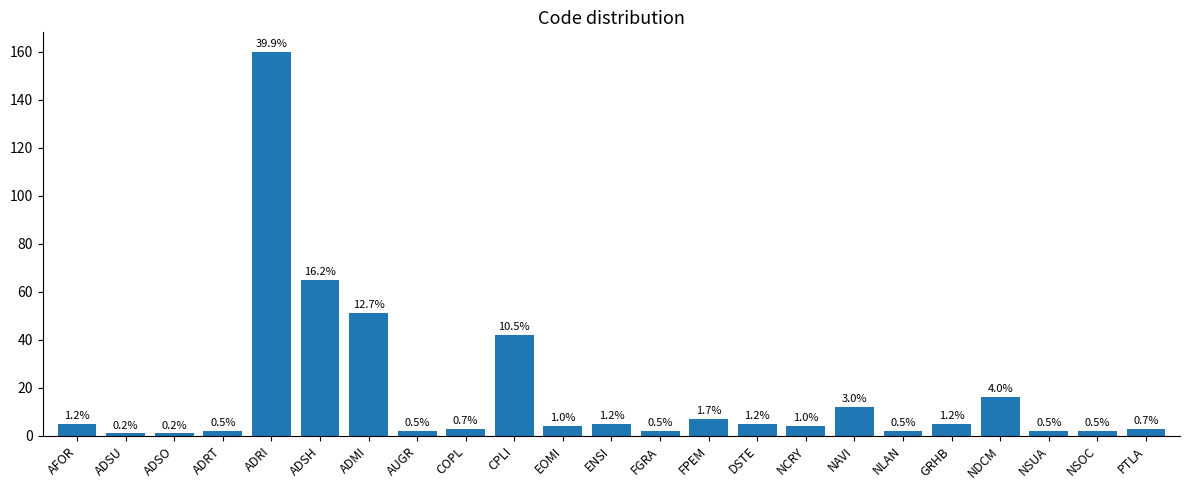

What is the sum of the values at AFOR and GRHB?

10